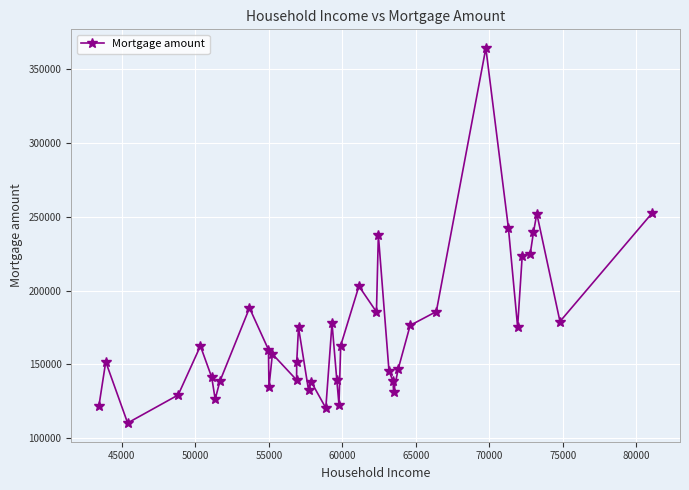

What is the greatest value displayed?

363891